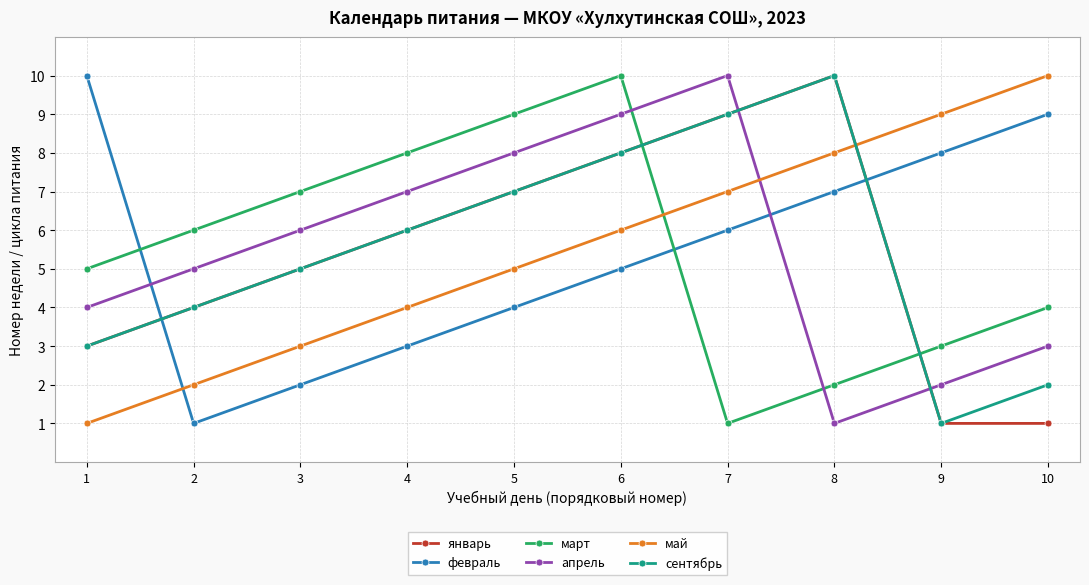

What is the value of the май point at the 1st from the left?

1